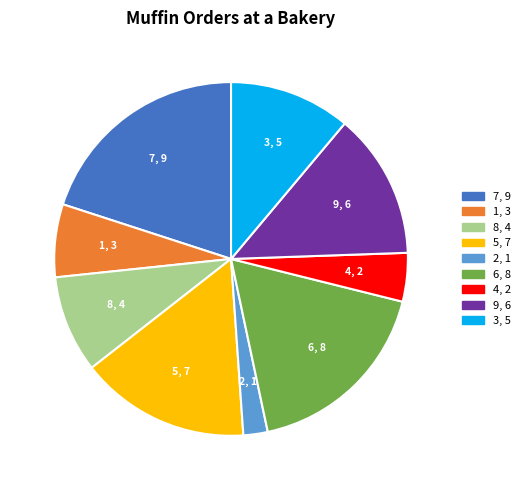

True or false: 6 accounts for 24% of the total.

False